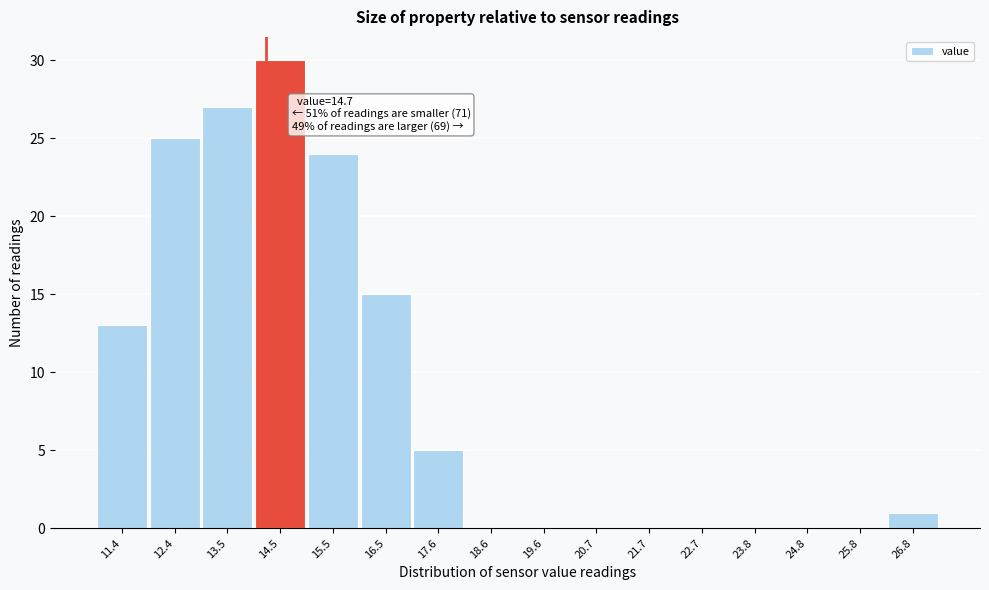

Reading right to left, extract all data points from this chart.

26.8=1	25.8=0	24.8=0	23.8=0	22.7=0	21.7=0	20.7=0	19.6=0	18.6=0	17.6=5	16.5=15	15.5=24	14.5=30	13.5=27	12.4=25	11.4=13